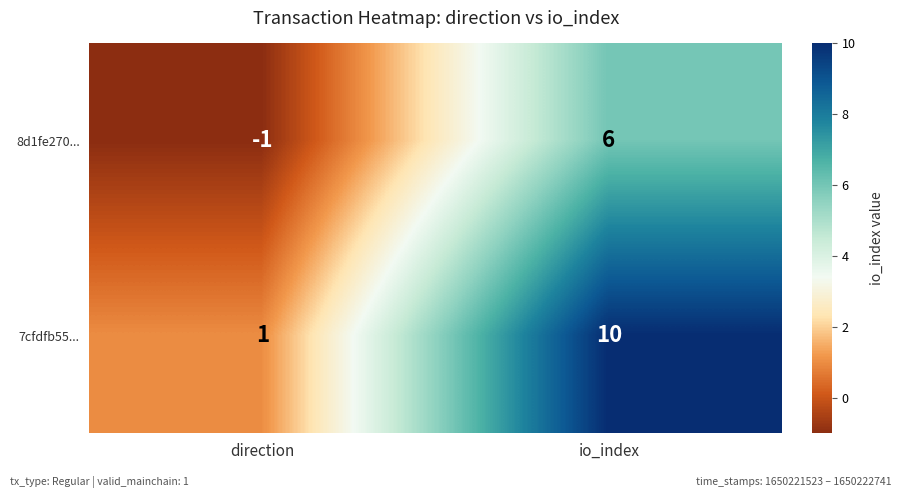

What is the difference between the highest and lowest values at direction?

2